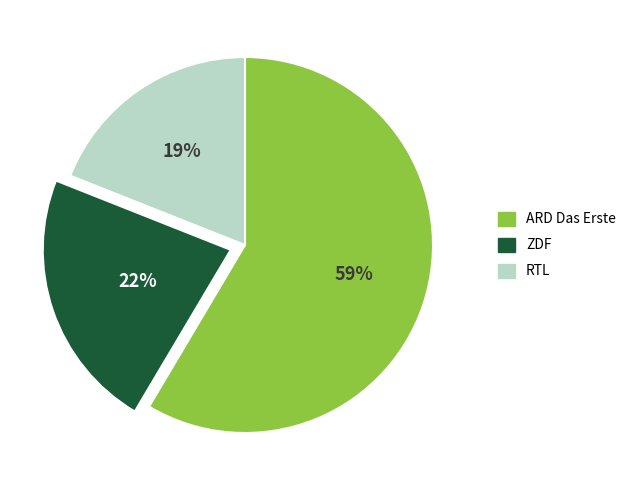

To the nearest percent, what portion does ZDF represent?

22%